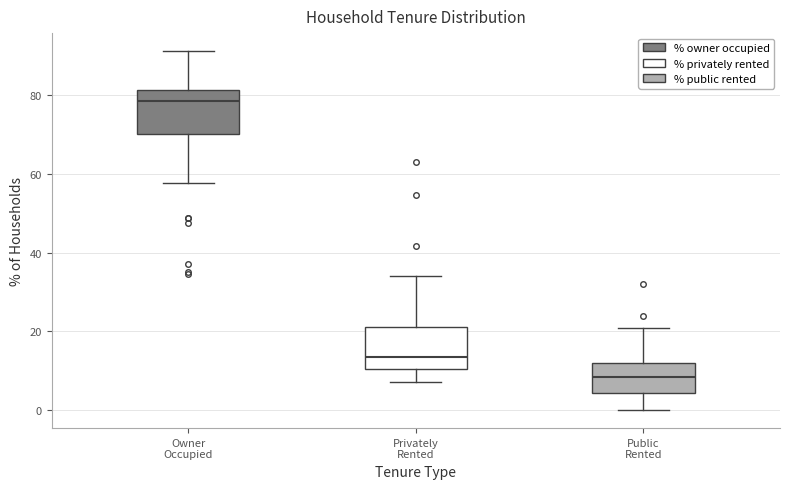

Reading left to right, transcribe this box plot: for each box, give where its median line is, the range the box spans, and where its two whiskers end, as read against the y-axis. The values are not printed on the chart, so give them approximately, as read against the axis.

Owner Occupied: median 78, box 70 to 82, whiskers 58 to 92
Privately Rented: median 14, box 10 to 22, whiskers 8 to 34
Public Rented: median 8, box 4 to 12, whiskers 0 to 20